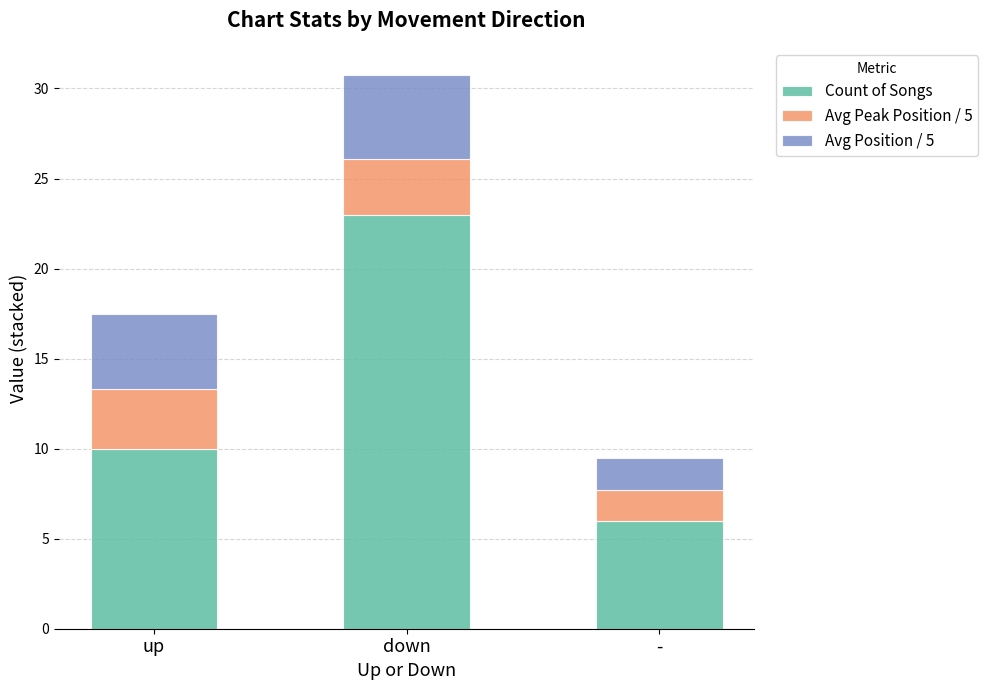

Reading left to right, what are the values for Count of Songs?

10.0	23.0	6.0